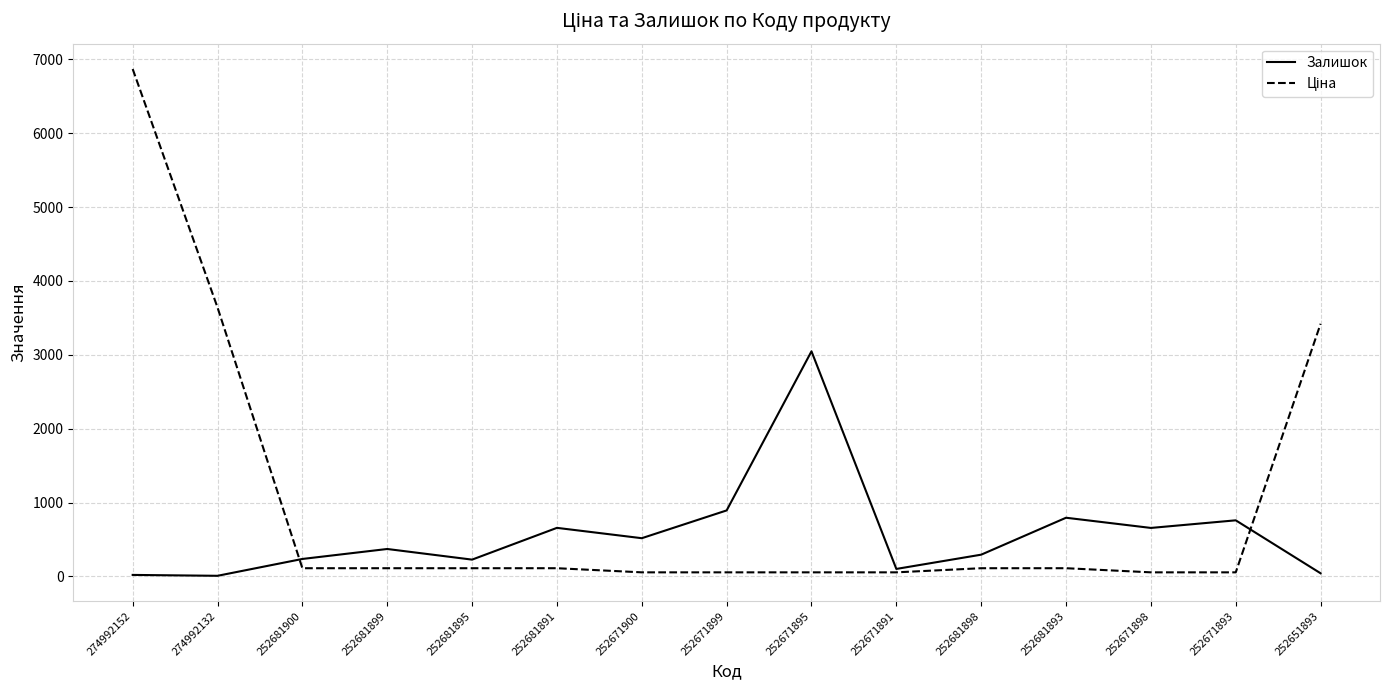

True or false: Залишок has a value of 353.8 at 252681893.

False